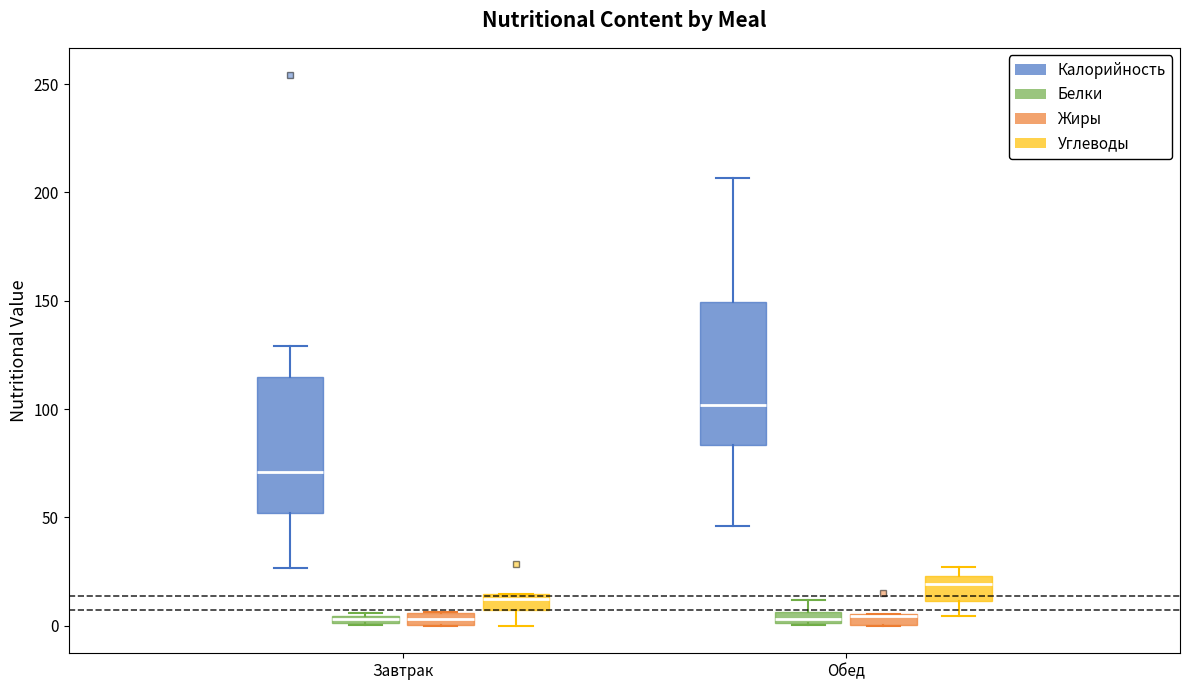

Where is the lower edge of the box for Завтрак (Жиры) on the y-axis? The values are not printed on the chart, so give them approximately, as read against the axis.

0